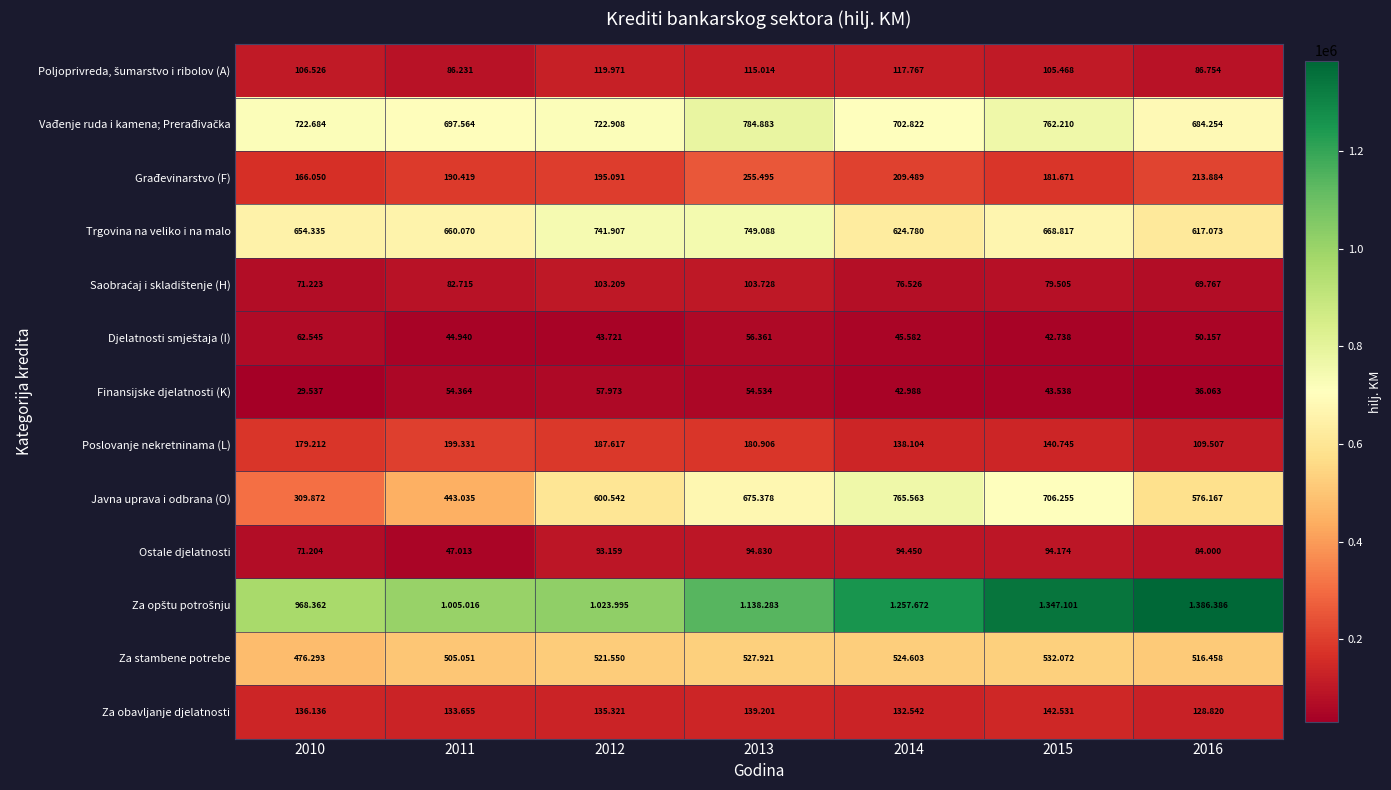

What is the maximum value shown in the chart?

1386386